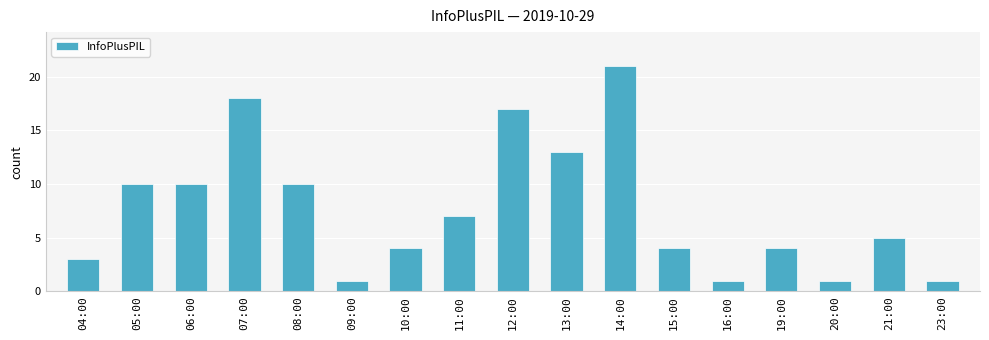

The chart shows a value of 9 at 13:00. True or false?

False